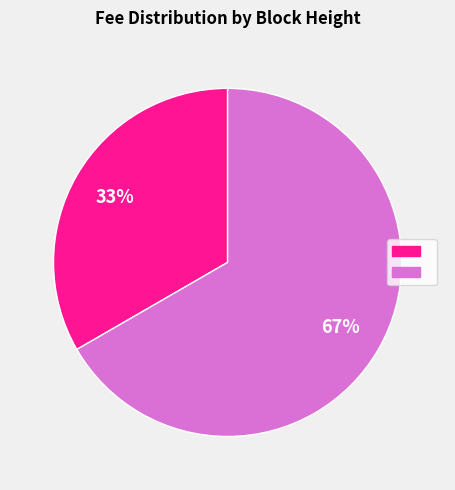

To the nearest percent, what is the average slice percentage?

50%